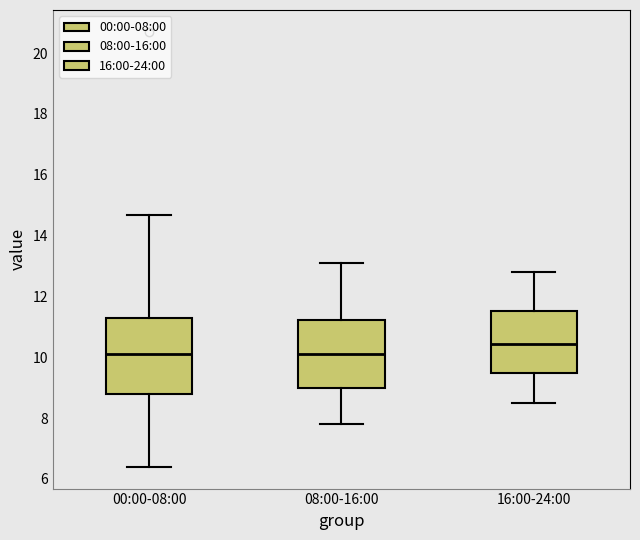

Comparing the boxes themselves (not the whiskers), which one is the tallest?

00:00-08:00